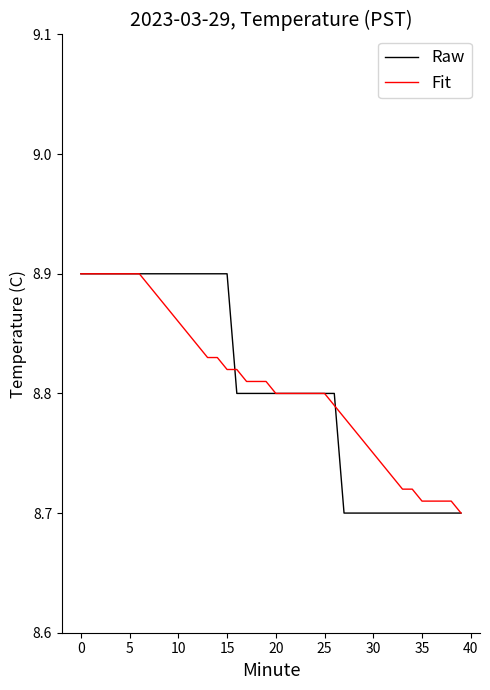

What is the difference between the maximum and second lowest values in the Raw series?

0.2